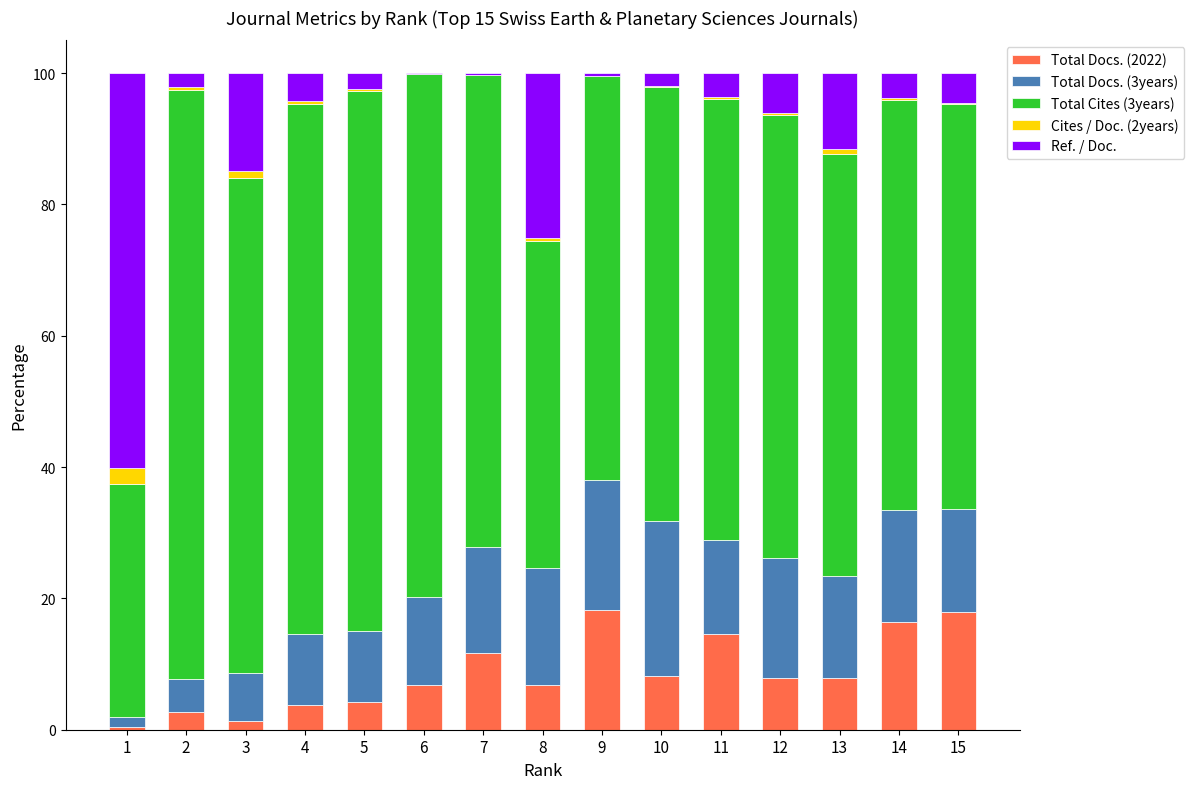

Is it true that Total Docs. (2022) equals 6.9 at 6?

True